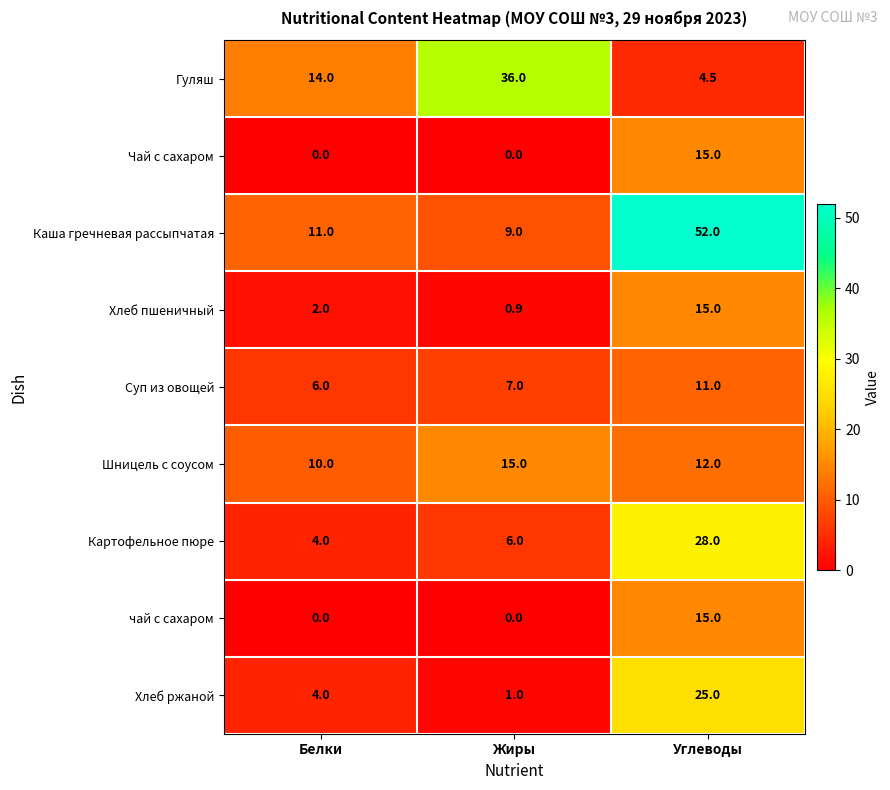

The value of Хлеб пшеничный at Белки is 3.5. True or false?

False